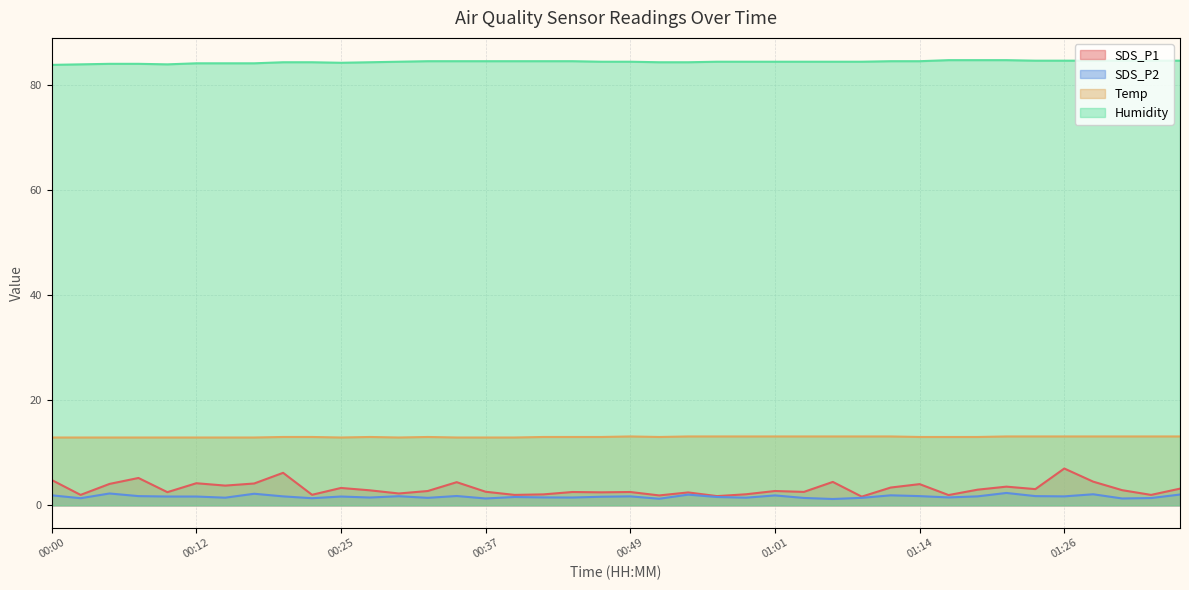

At which category is the sum across all series the highest?

01:26